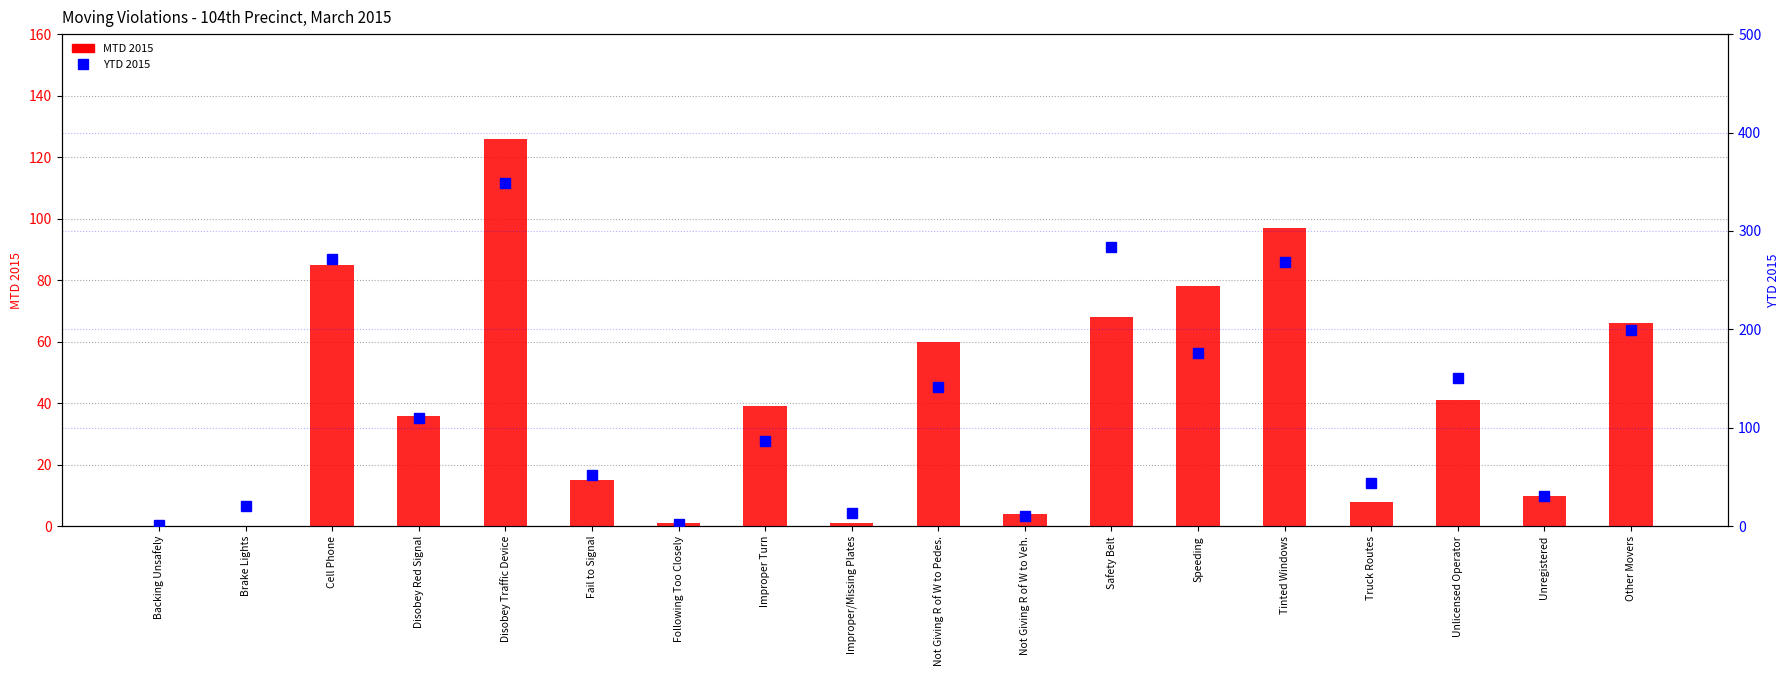

Reading left to right, extract all data points from this chart.

MTD 2015: Backing Unsafely=0	Brake Lights=0	Cell Phone=85	Disobey Red Signal=36	Disobey Traffic Device=126	Fail to Signal=15	Following Too Closely=1	Improper Turn=39	Improper/Missing Plates=1	Not Giving R of W to Pedes.=60	Not Giving R of W to Veh.=4	Safety Belt=68	Speeding=78	Tinted Windows=97	Truck Routes=8	Unlicensed Operator=41	Unregistered=10	Other Movers=66
YTD 2015: Backing Unsafely=1	Brake Lights=21	Cell Phone=272	Disobey Red Signal=110	Disobey Traffic Device=349	Fail to Signal=52	Following Too Closely=2	Improper Turn=87	Improper/Missing Plates=13	Not Giving R of W to Pedes.=141	Not Giving R of W to Veh.=10	Safety Belt=284	Speeding=176	Tinted Windows=268	Truck Routes=44	Unlicensed Operator=151	Unregistered=31	Other Movers=199